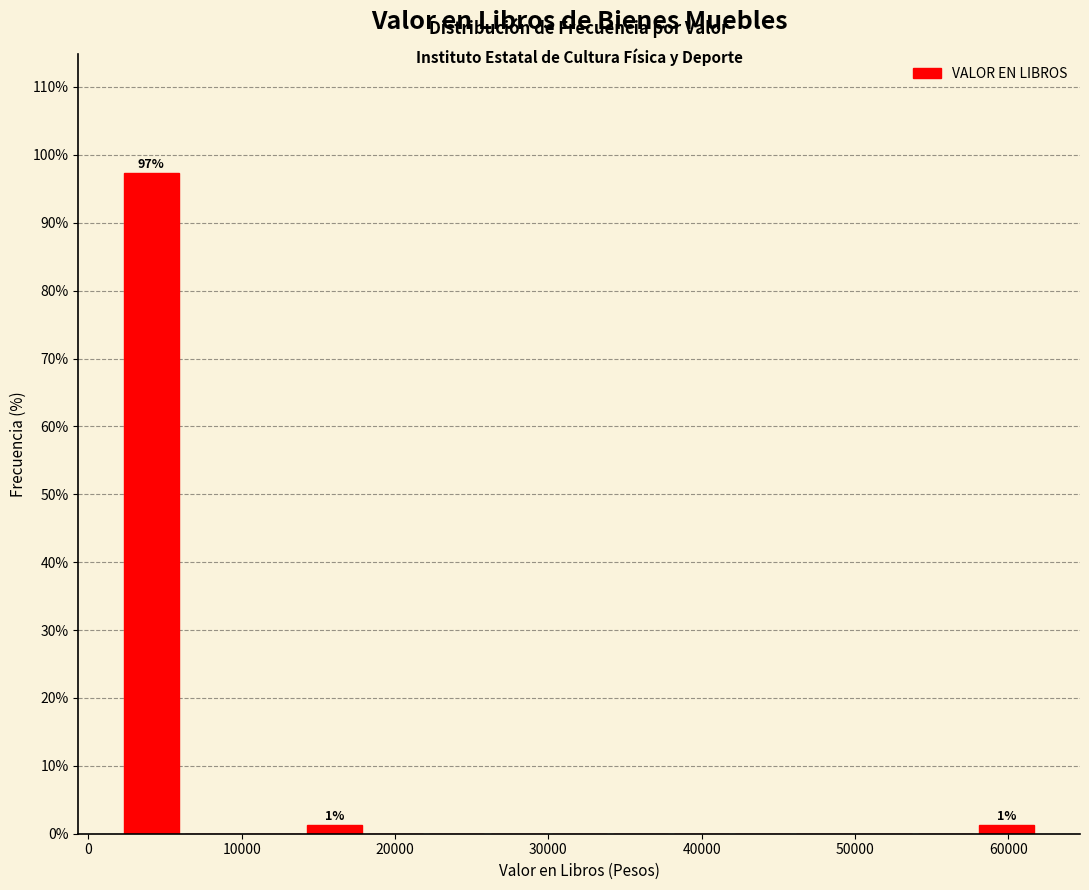

Around what value on the x-axis is the tallest bar? Give the approximate position of its centre, as read against the axis.

4000